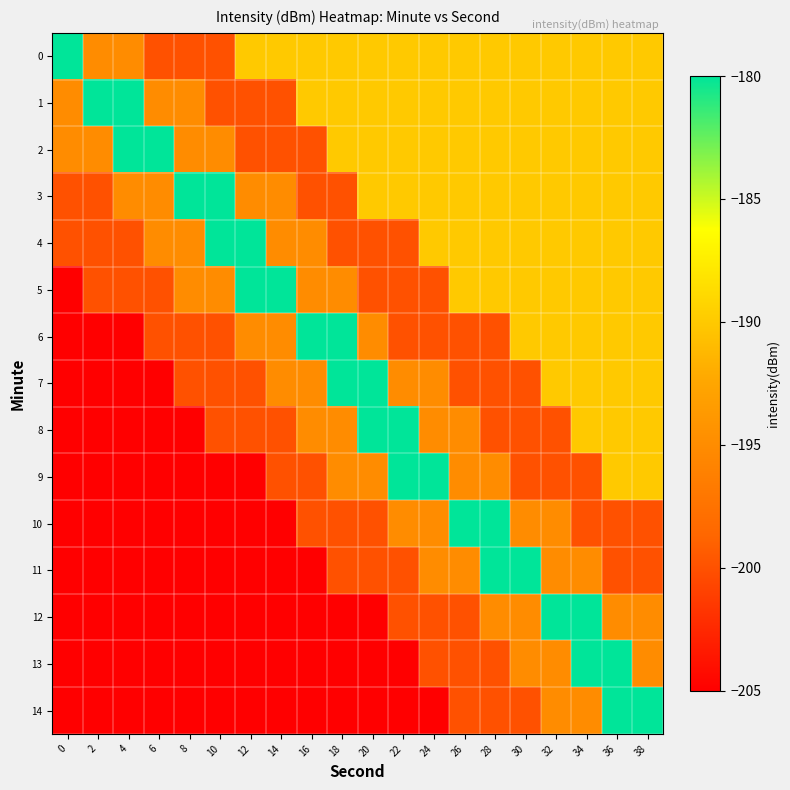

Which series has the largest range (max minus min)?

5